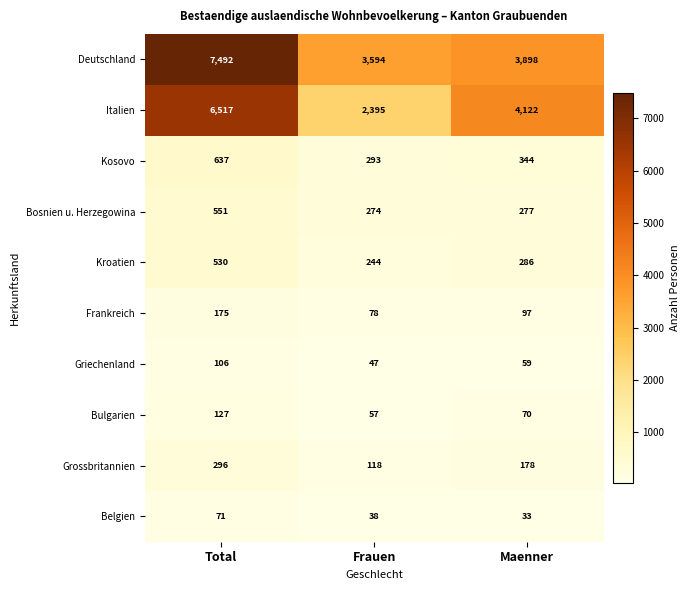

At which label does Kosovo reach its peak?

Total